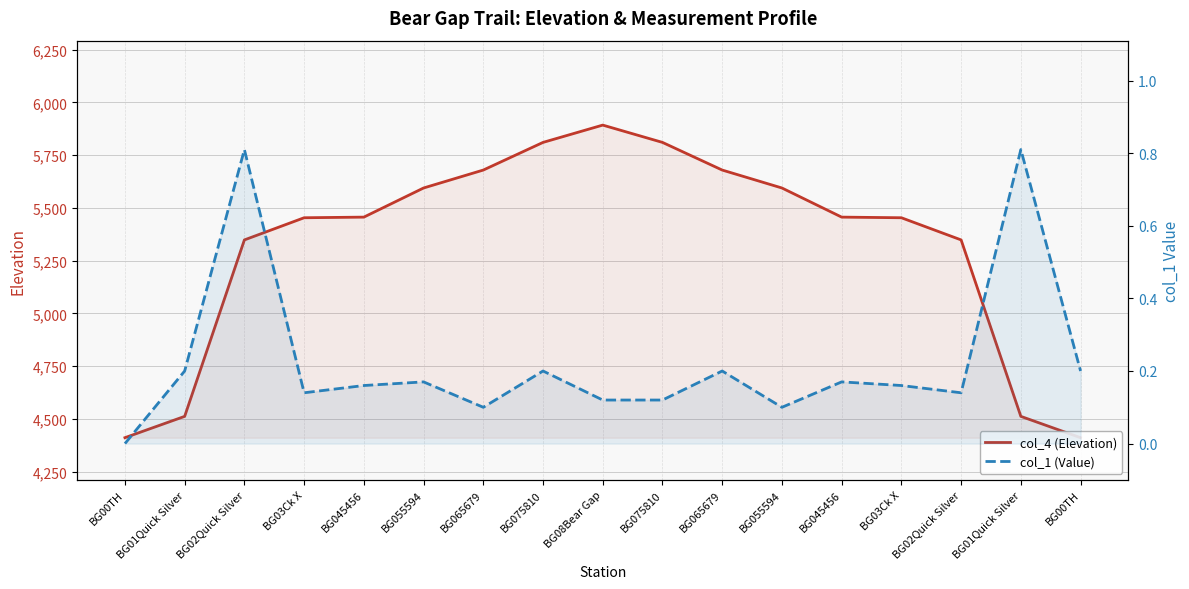

Between BG03Ck X and BG045456, which is larger?

BG045456